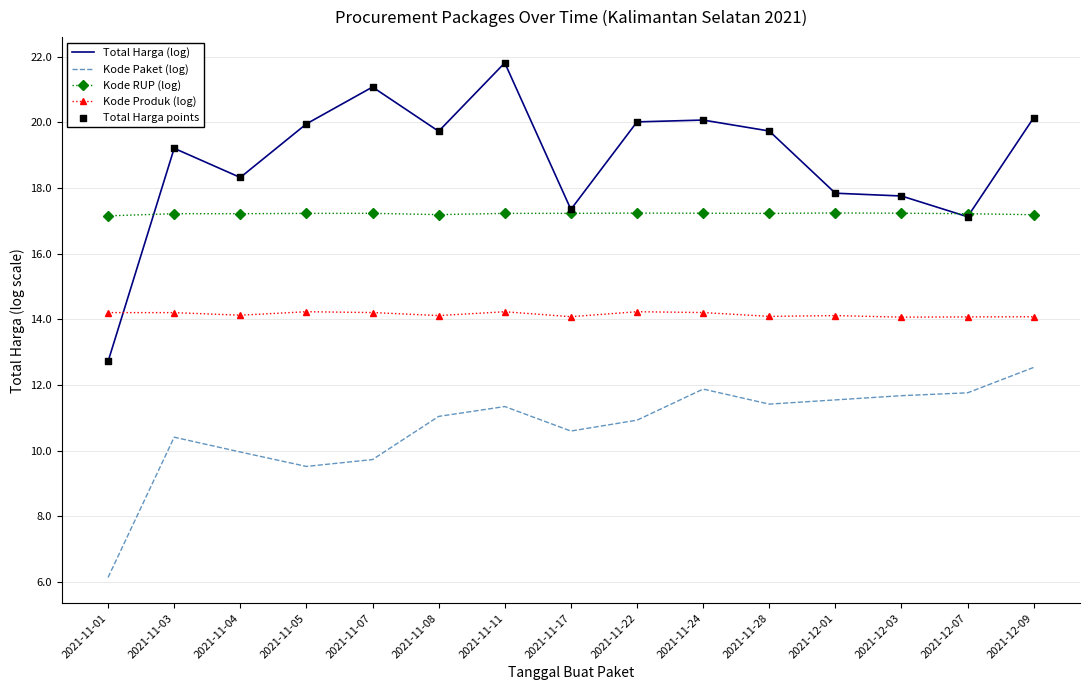

Which series has the largest total across all categories?

Total Harga (log)